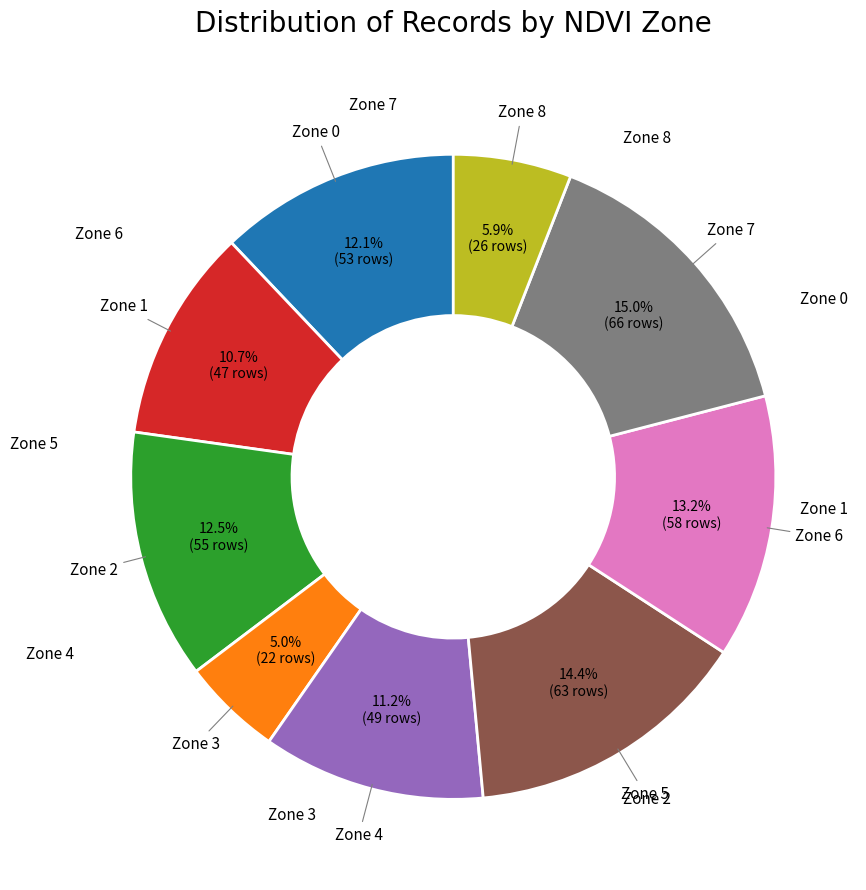

Is there a majority slice in this chart?

No